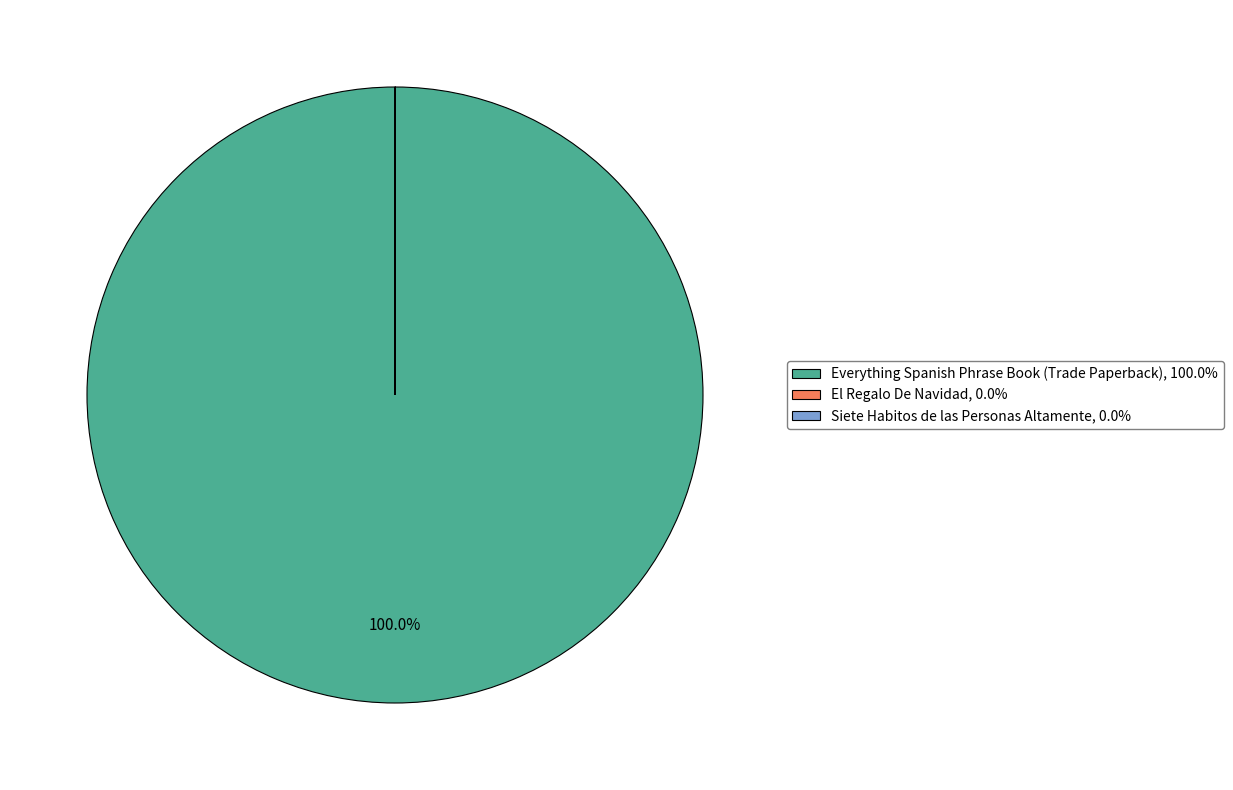

Does Everything Spanish Phrase Book (Trade Paperback), 100.0% account for over 50% of the chart?

Yes